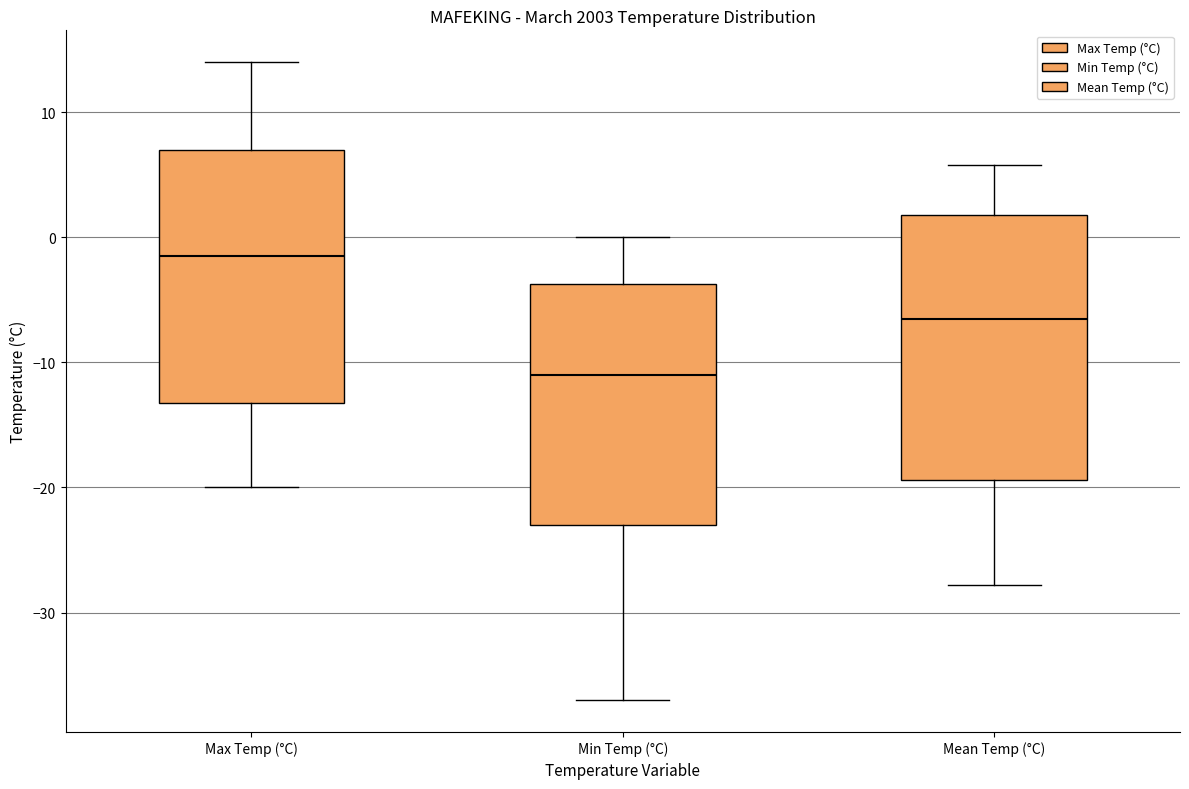

Where does the median line of the box for Mean Temp (°C) sit on the y-axis? The values are not printed on the chart, so give them approximately, as read against the axis.

-6